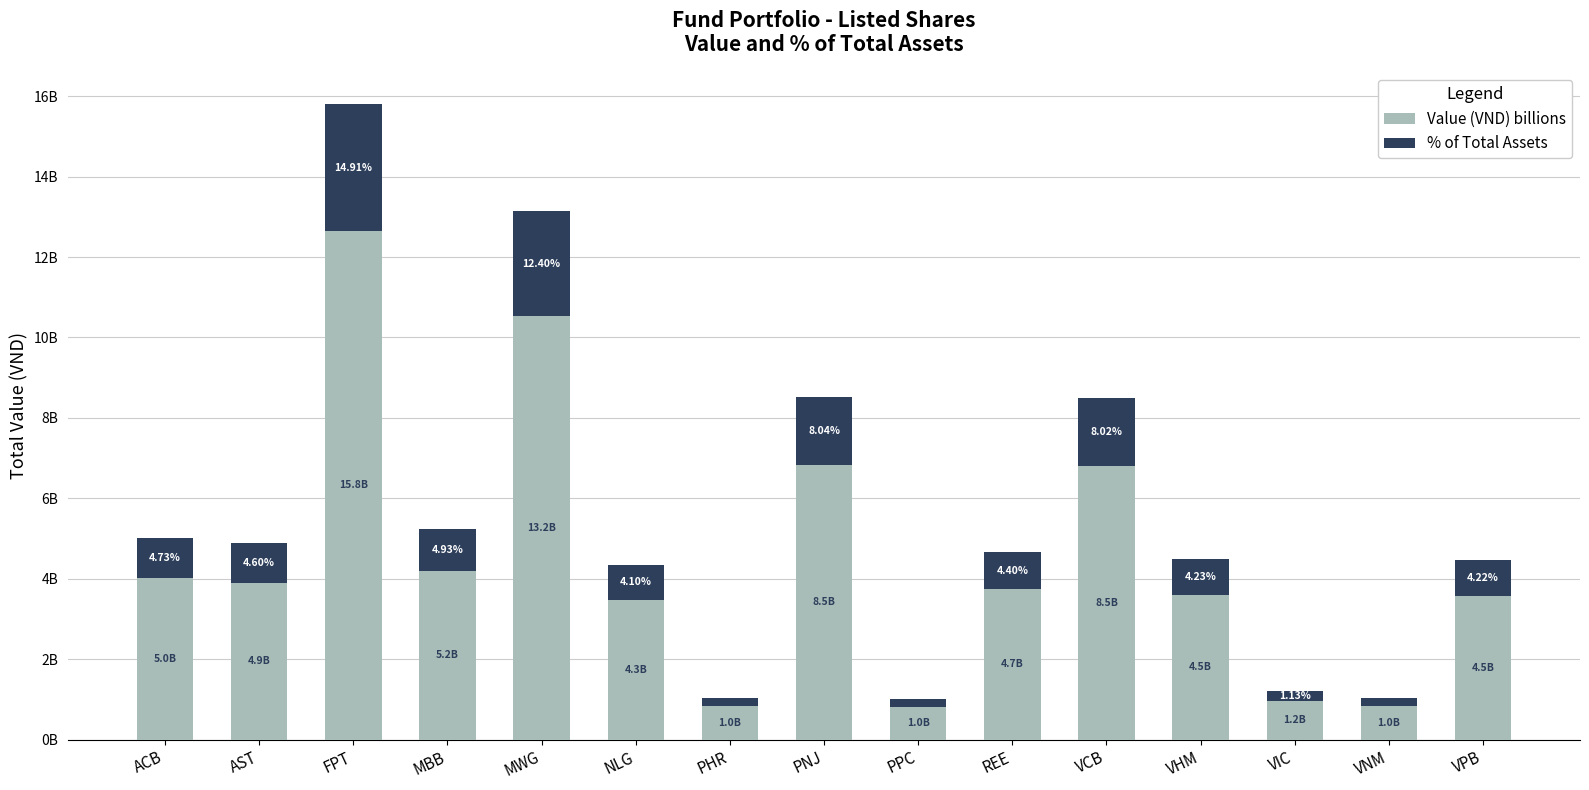

What value does the % of Total Assets series have at MWG?

2629242640.9